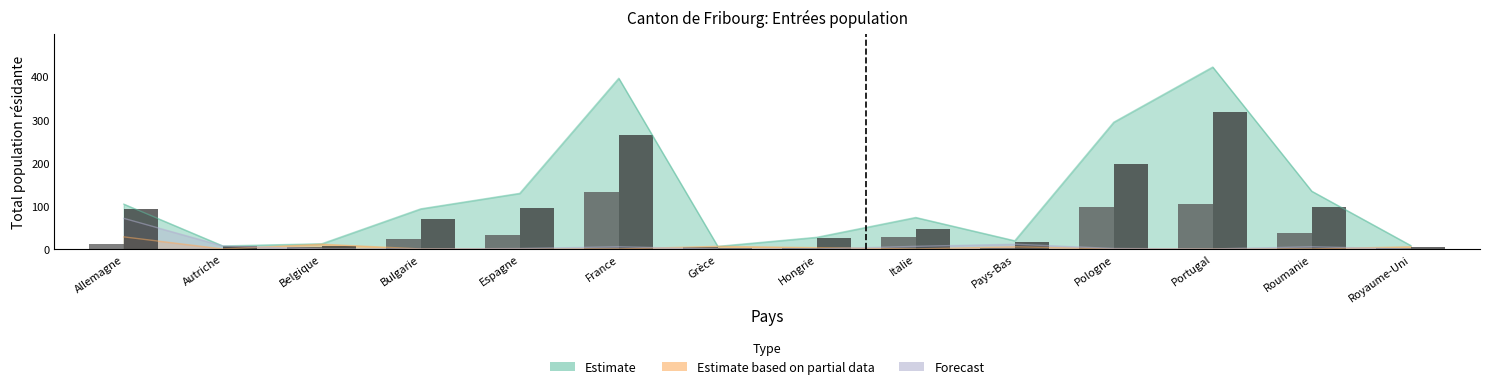

What is the value of the Femmes bar at the 14th from the left?

3